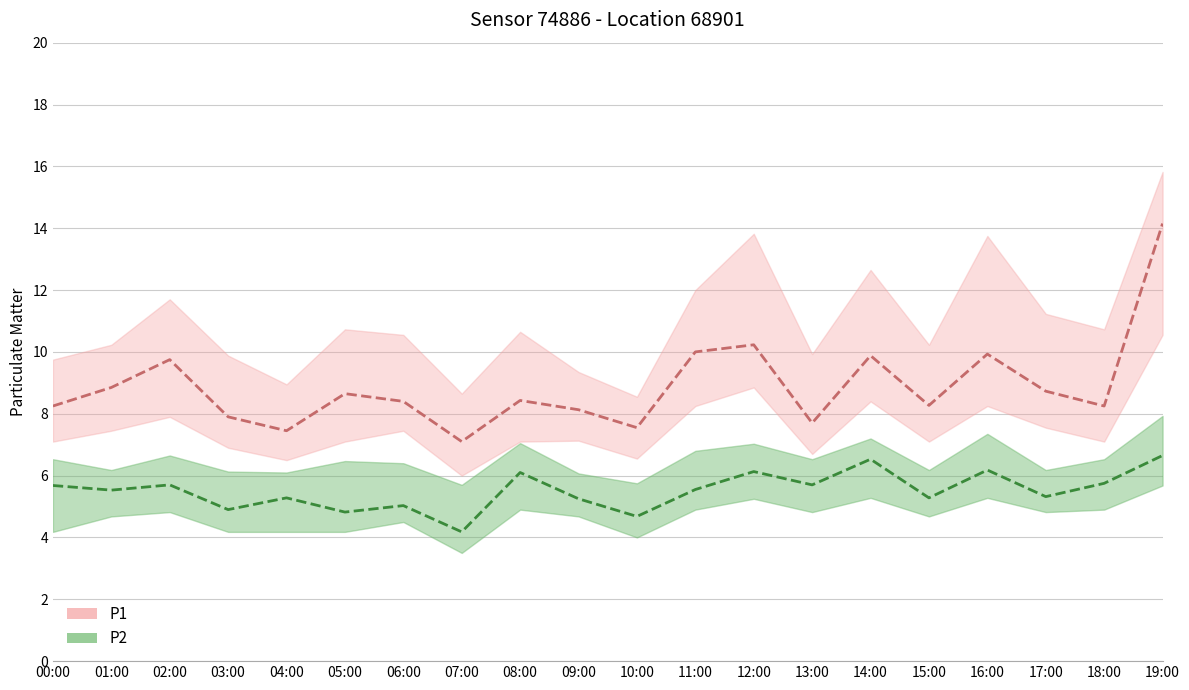

The P1_upper series shows 7.1 at 08:00. True or false?

False